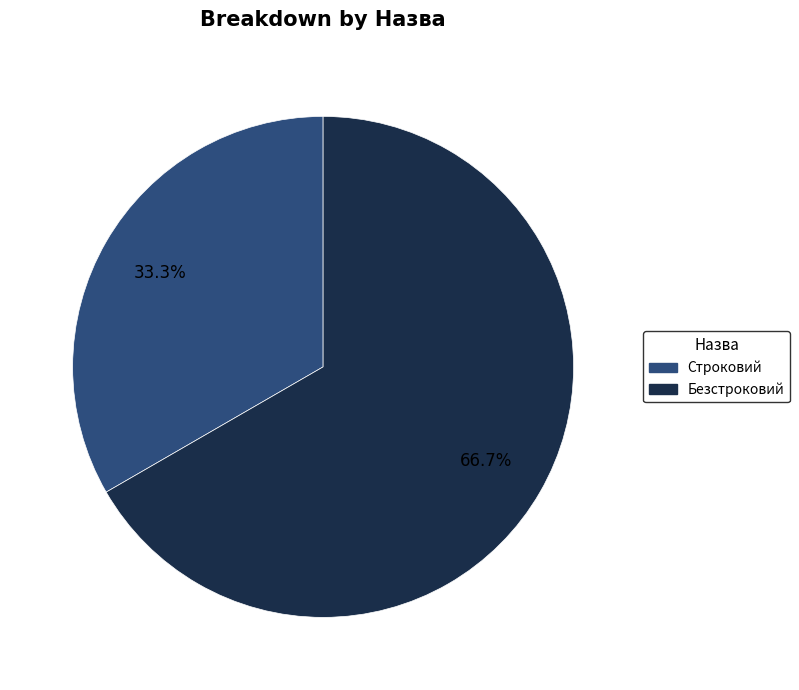

To the nearest percent, what portion does Строковий represent?

33%